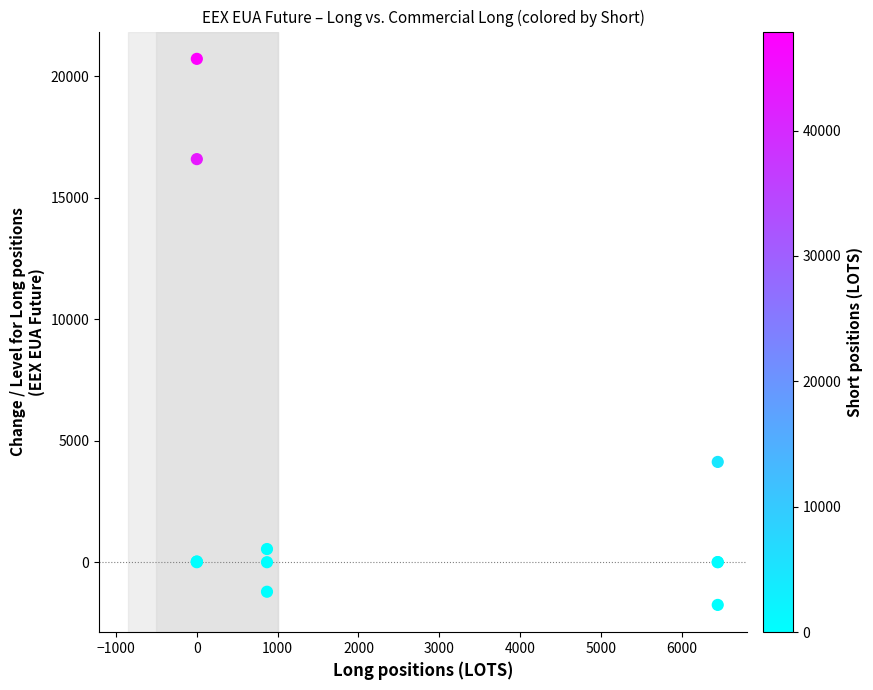

What Y value in the scatter plot is closest to 9481?

4128.0